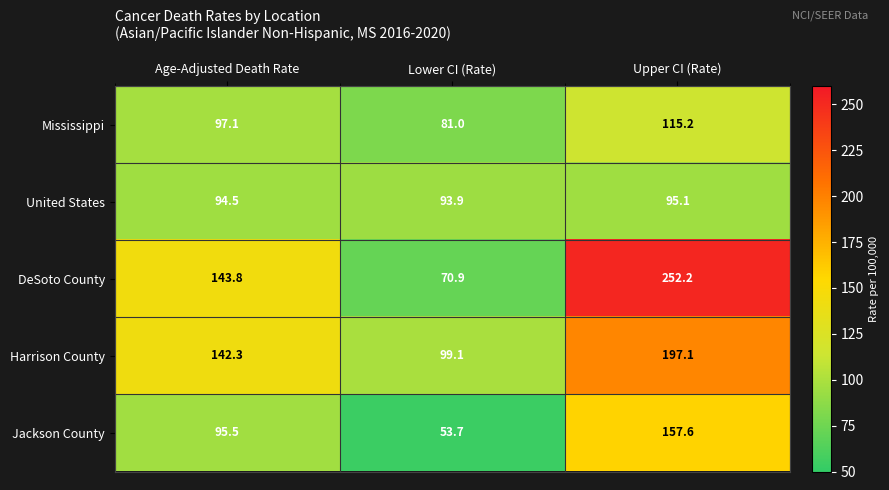

What is the difference between the maximum and minimum values in the Mississippi series?

34.2